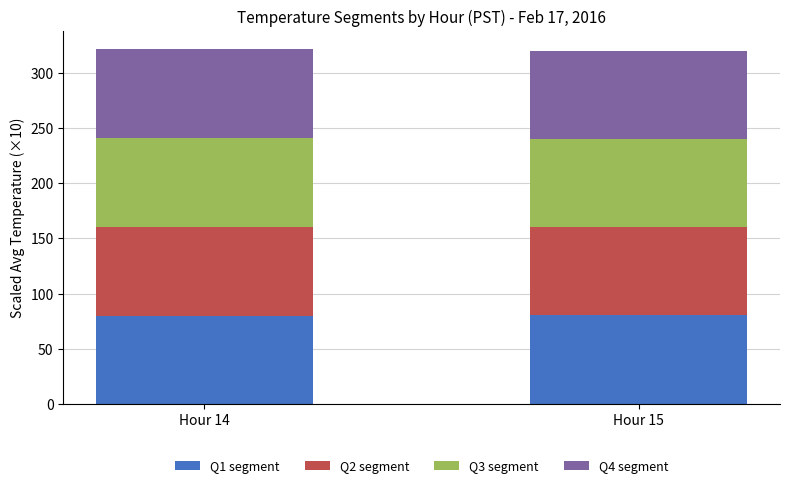

What is the value of the Q1 segment bar at the 1st from the left?

80.0